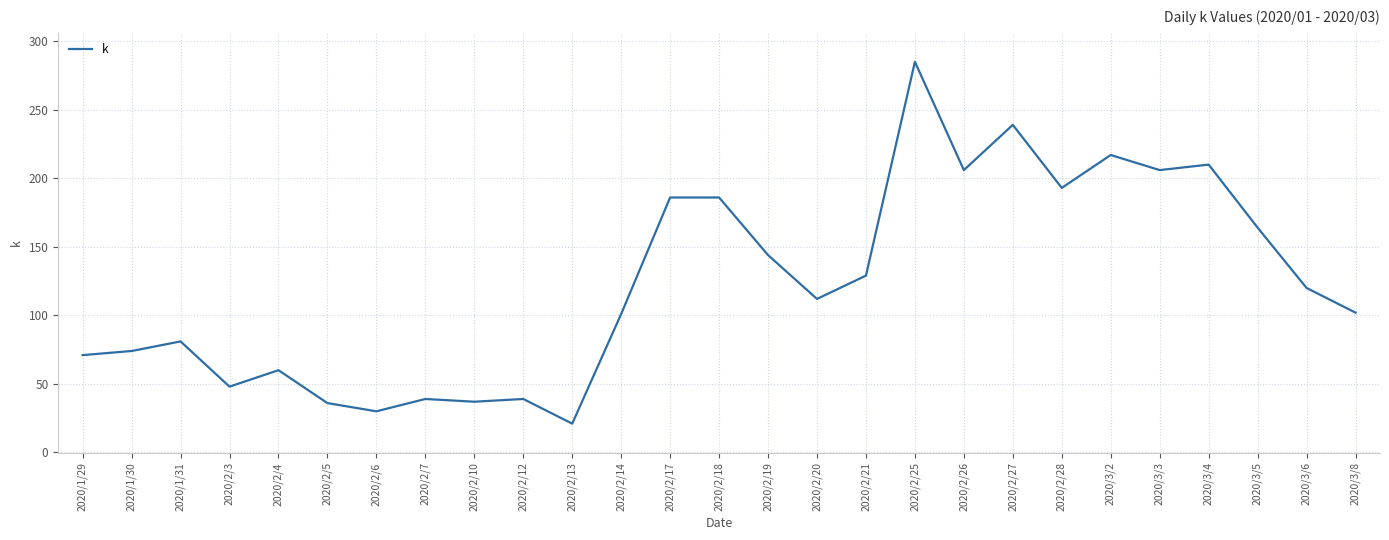

What is the minimum value shown in the chart?

21